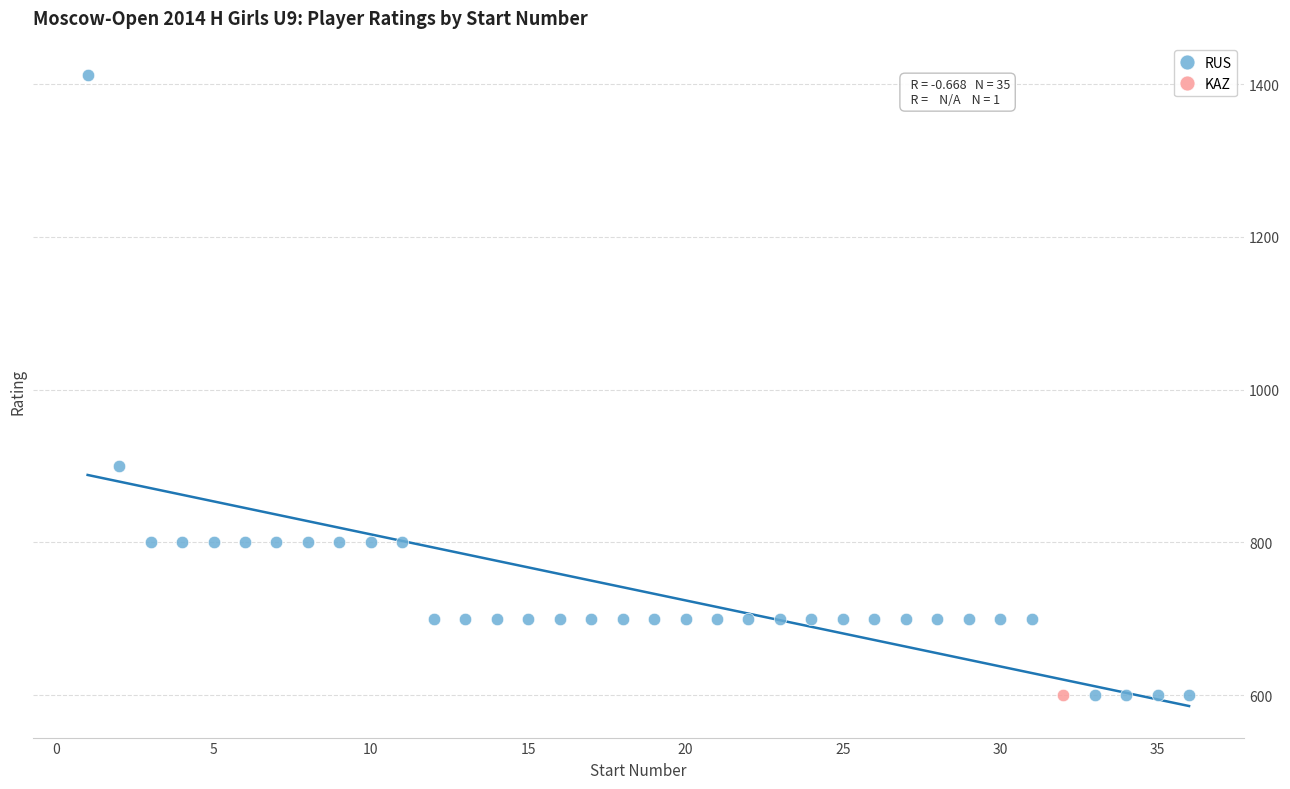

What are all the series names shown in the legend?

RUS, KAZ